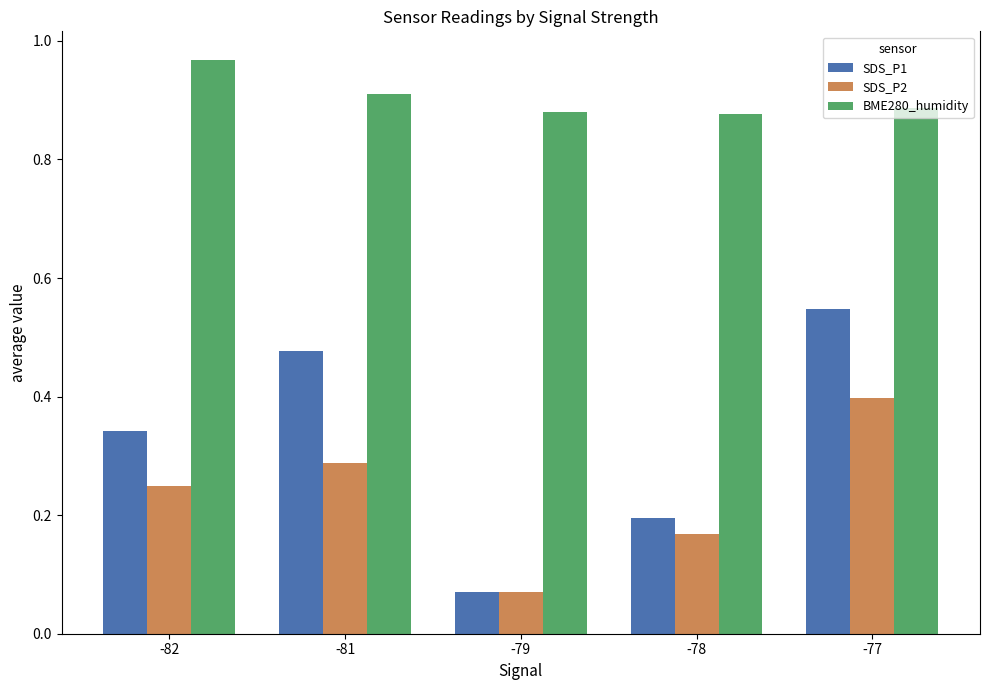

Count the BME280_humidity values in the range 0 to 1.

5